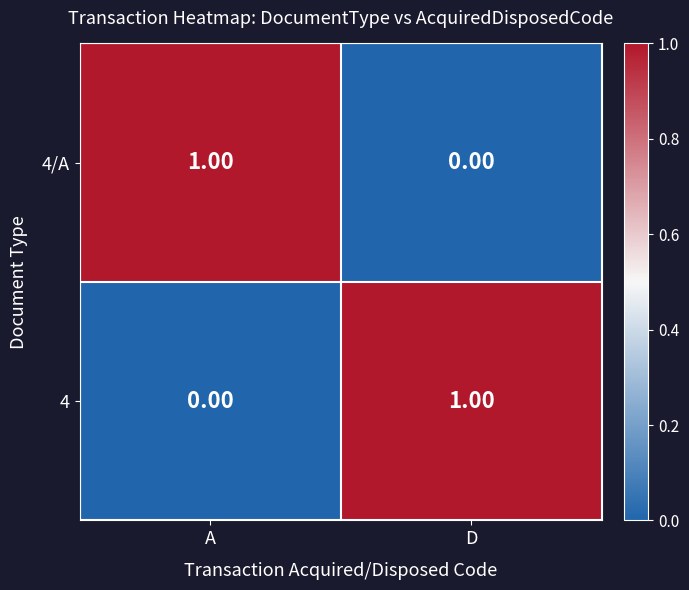

How many positive values does the 4/A series have?

1